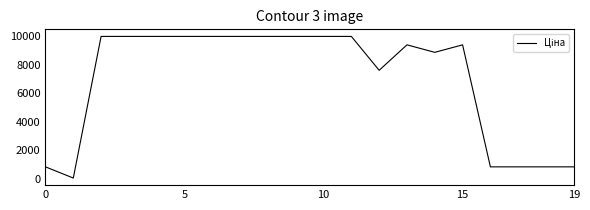

What is the greatest value displayed?

9975.0